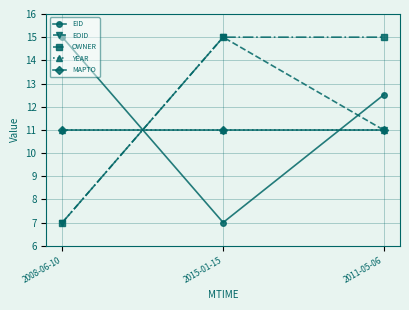

Is this an area chart (filled region under the line)?

No